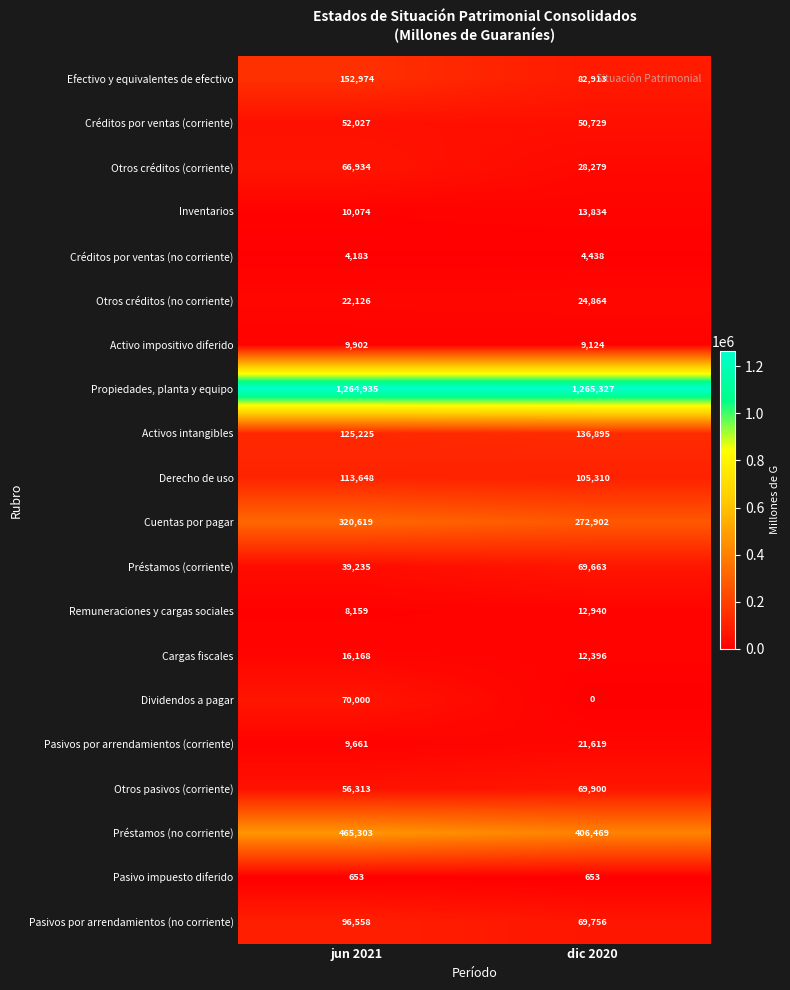

What is the average value of the Activos intangibles series?

131060